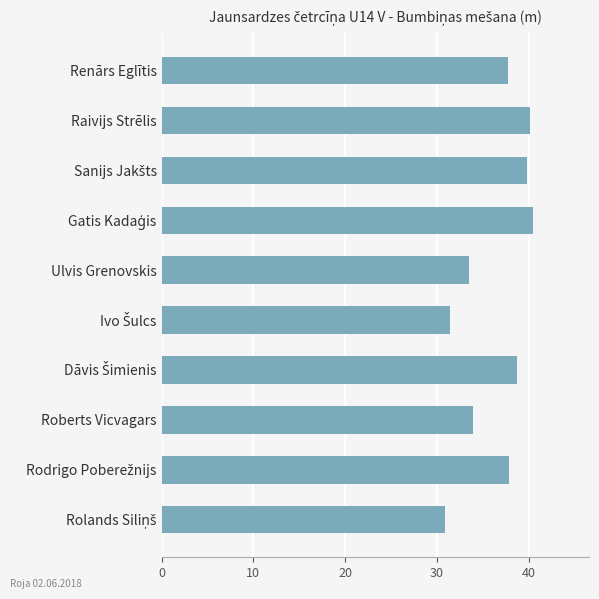

What is the greatest value displayed?

40.5